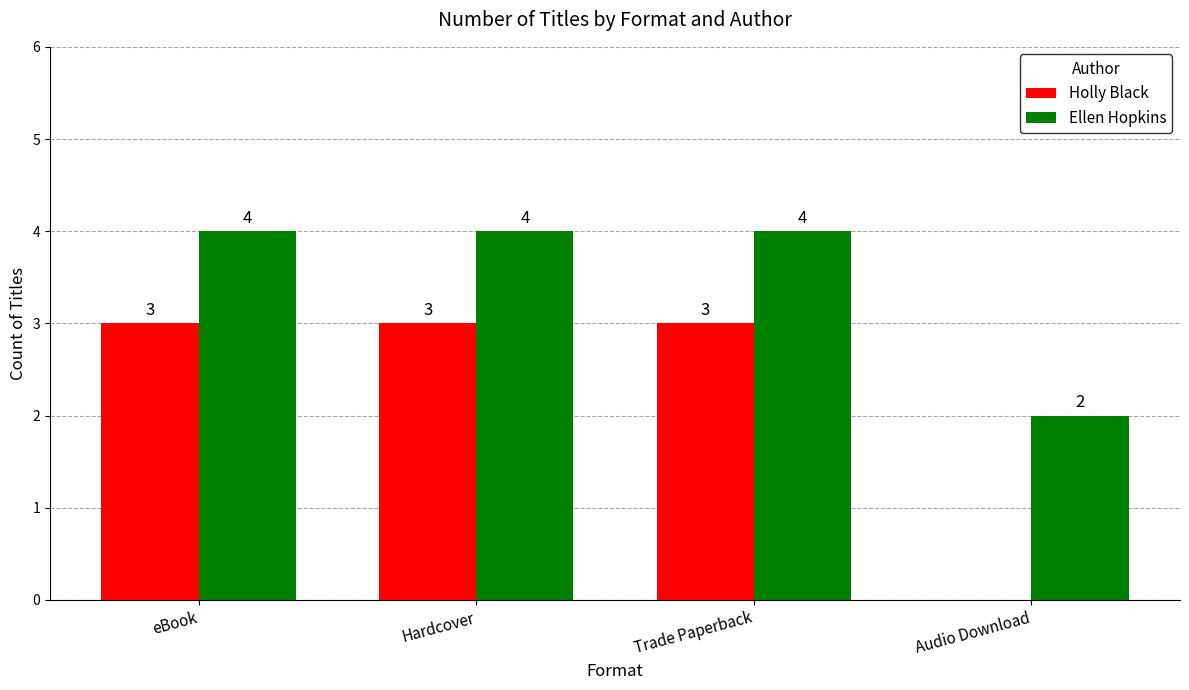

What is the sum of all Holly Black values?

9